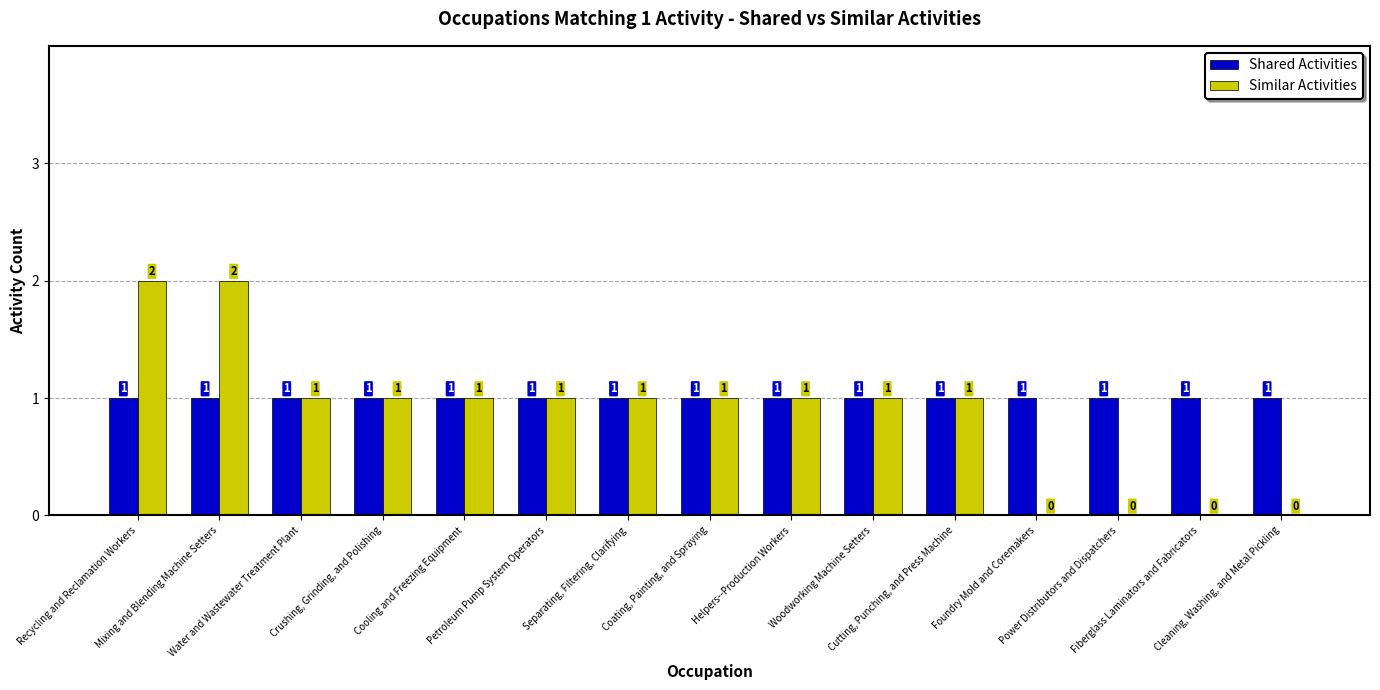

True or false: Shared Activities has a value of 1 at Coating, Painting, and Spraying.

True